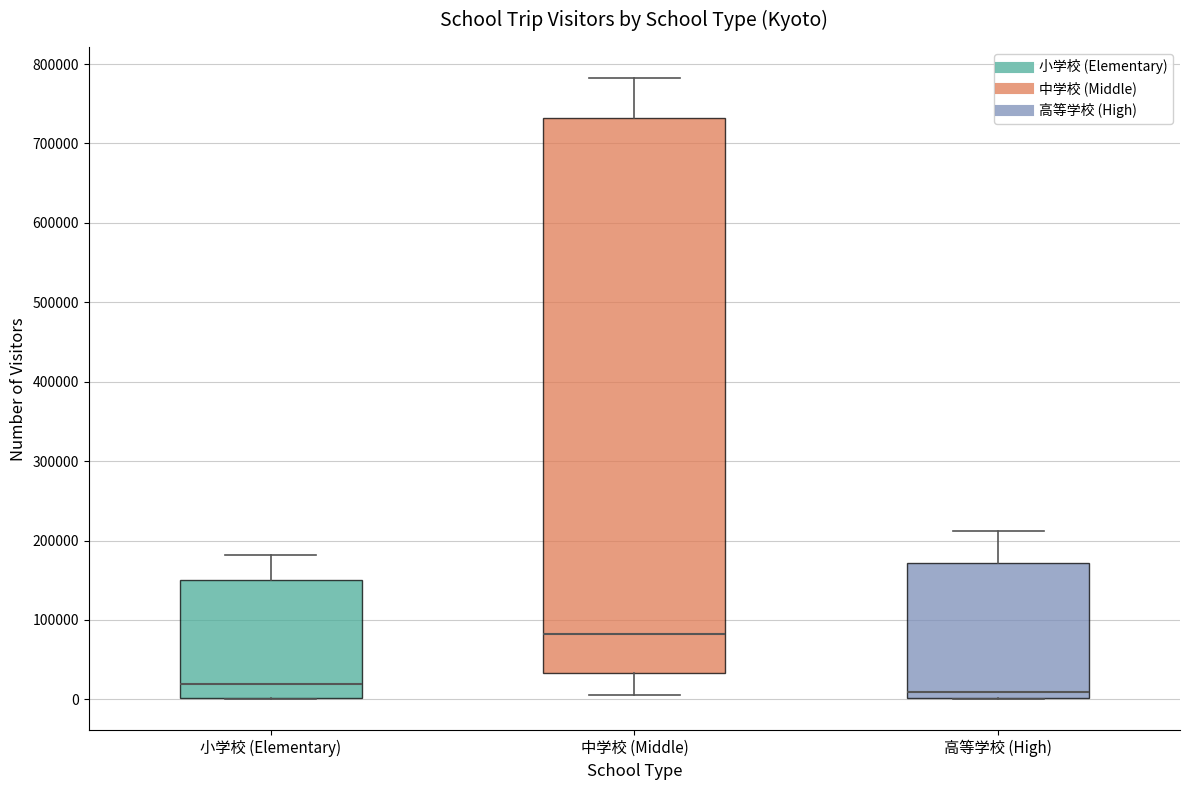

Reading left to right, transcribe this box plot: for each box, give where its median line is, the range the box spans, and where its two whiskers end, as read against the y-axis. The values are not printed on the chart, so give them approximately, as read against the axis.

小学校 (Elementary): median 20000, box 0 to 150000, whiskers 0 to 180000
中学校 (Middle): median 80000, box 30000 to 730000, whiskers 10000 to 780000
高等学校 (High): median 10000, box 0 to 170000, whiskers 0 to 210000